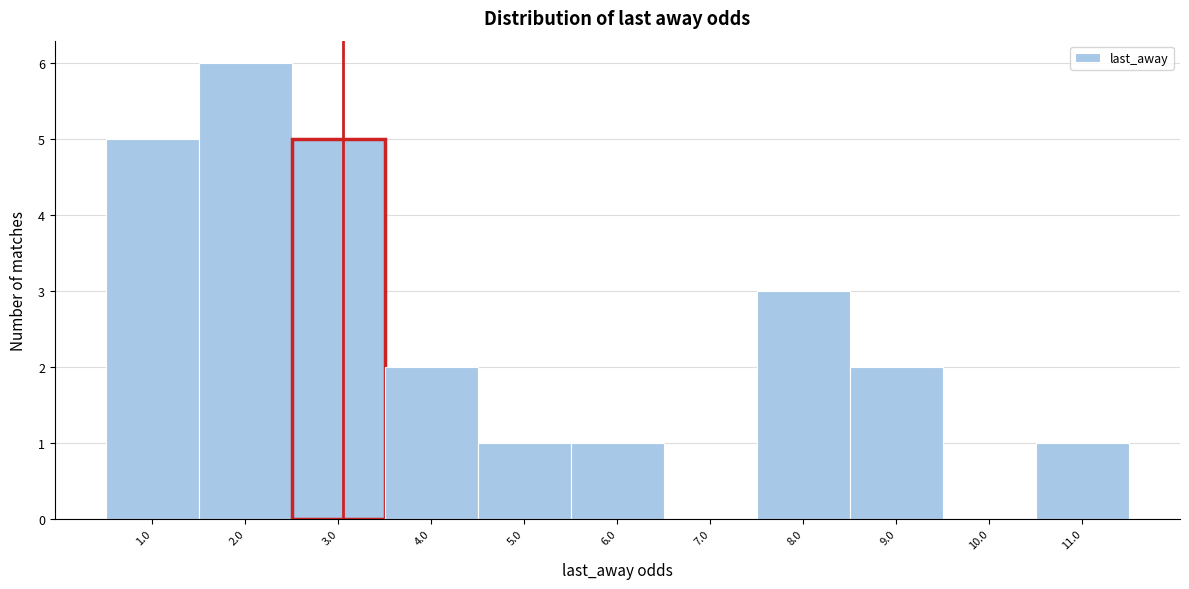

What is the height of the bar covering 4.5 to 5.5 on the x-axis? The values are not printed on the chart, so give them approximately, as read against the axis.

1